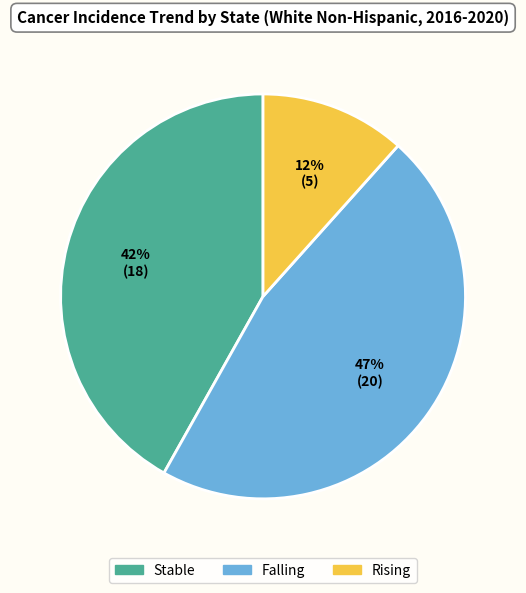

Does any single category account for the majority?

No